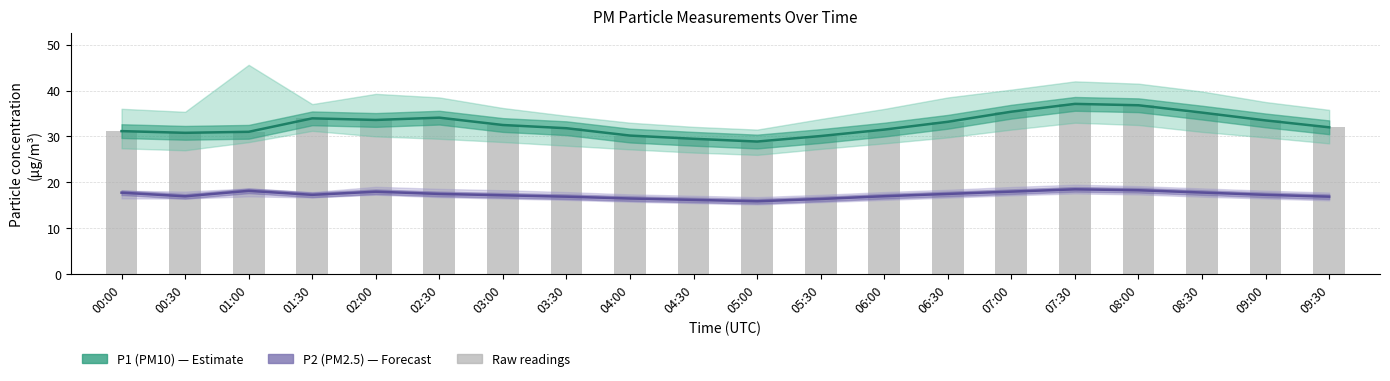

What is the smallest value displayed?

15.9